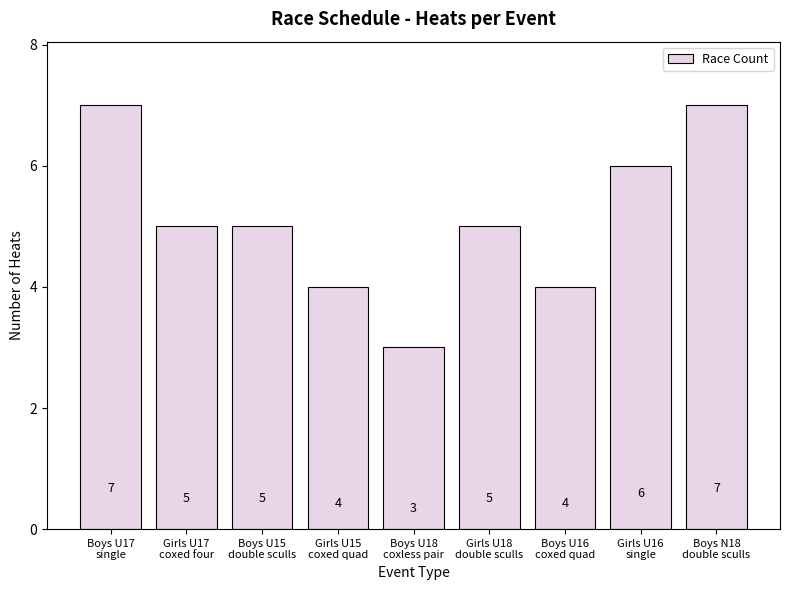

Which has a higher value, Boys N18
double sculls or Girls U16
single?

Boys N18
double sculls